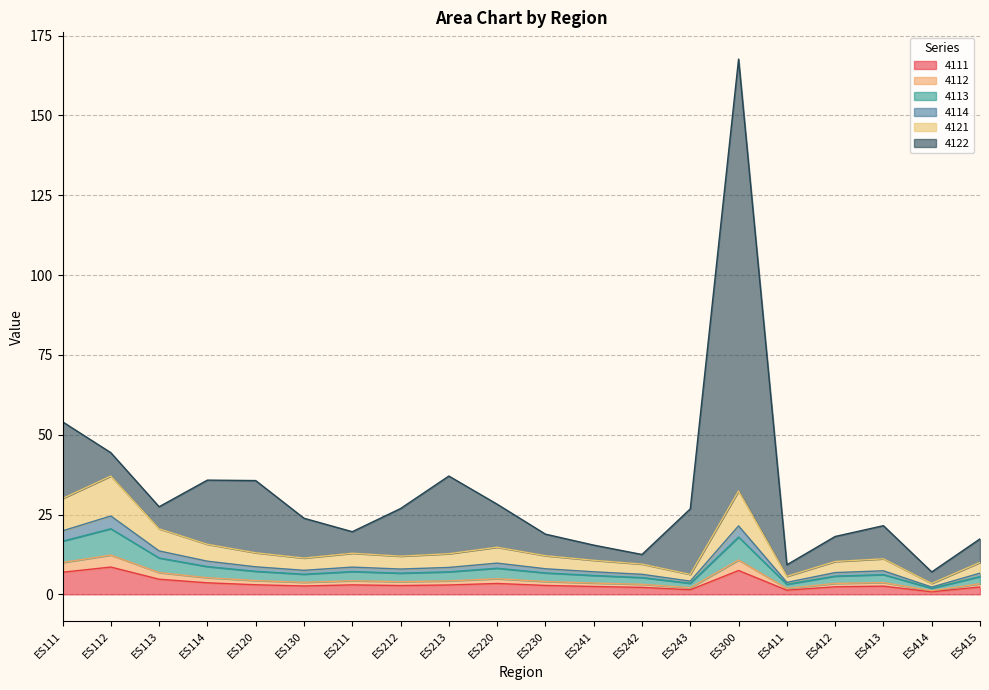

What are all the series names shown in the legend?

4111, 4112, 4113, 4114, 4121, 4122